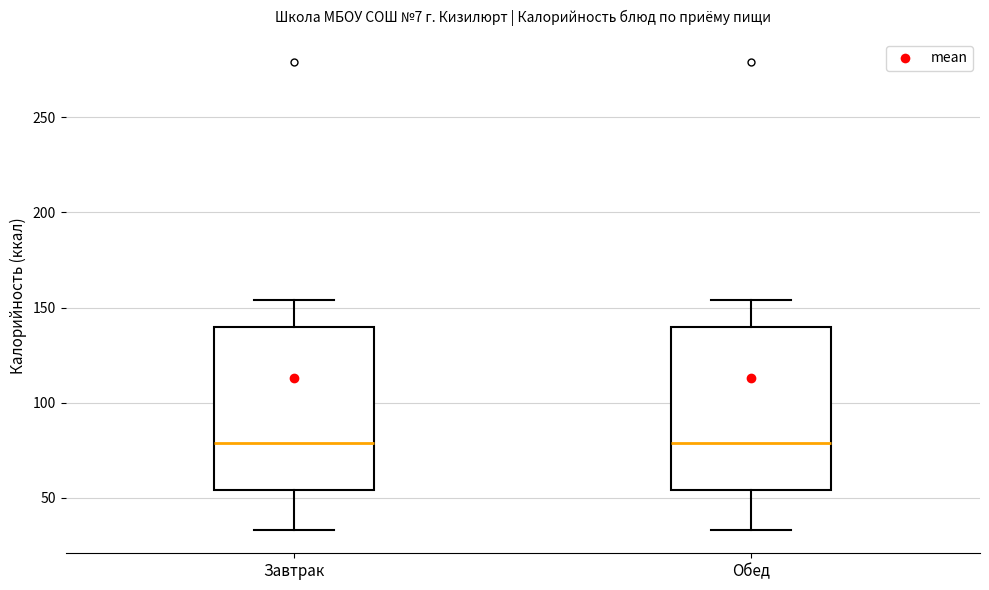

Where is the lower edge of the box for Завтрак on the y-axis? The values are not printed on the chart, so give them approximately, as read against the axis.

55